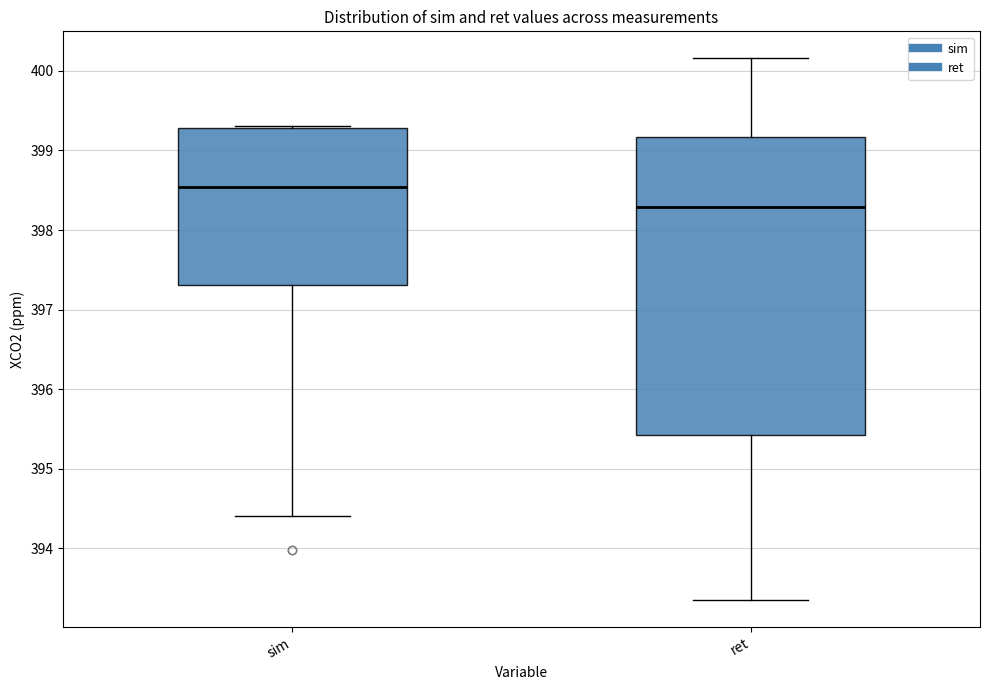

Reading left to right, read every box against the y-axis: the position of its median line, the range the box covers, and the ends of its whiskers. The values are not printed on the chart, so give them approximately, as read against the axis.

sim: median 398.5, box 397.3 to 399.3, whiskers 394.4 to 399.3
ret: median 398.3, box 395.4 to 399.2, whiskers 393.3 to 400.2